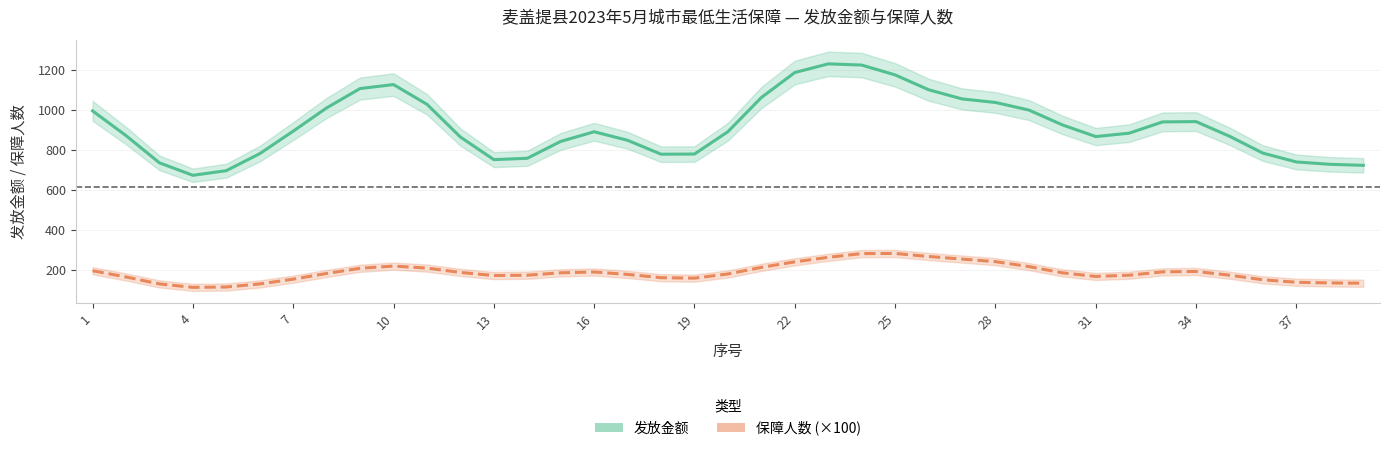

What is the difference between the maximum and minimum values in the 发放金额 series?

558.1